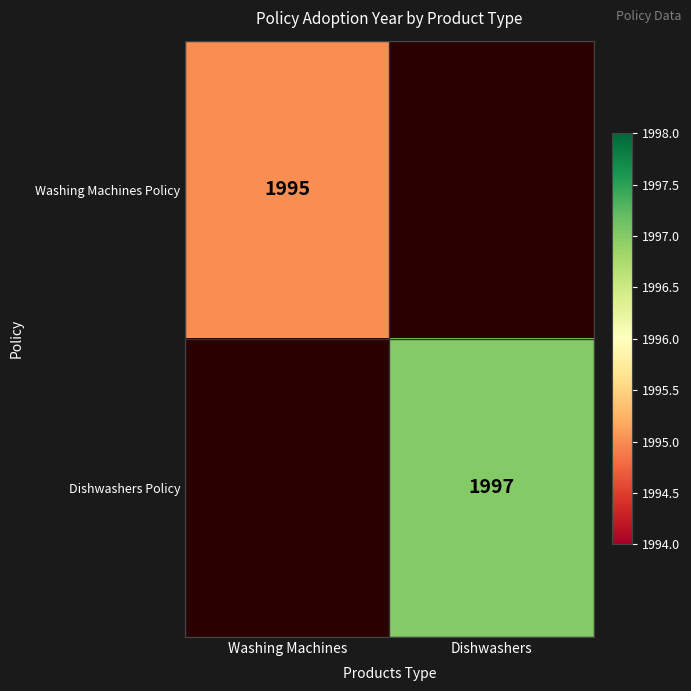

True or false: Washing Machines Policy has a value of 2954 at Washing Machines.

False